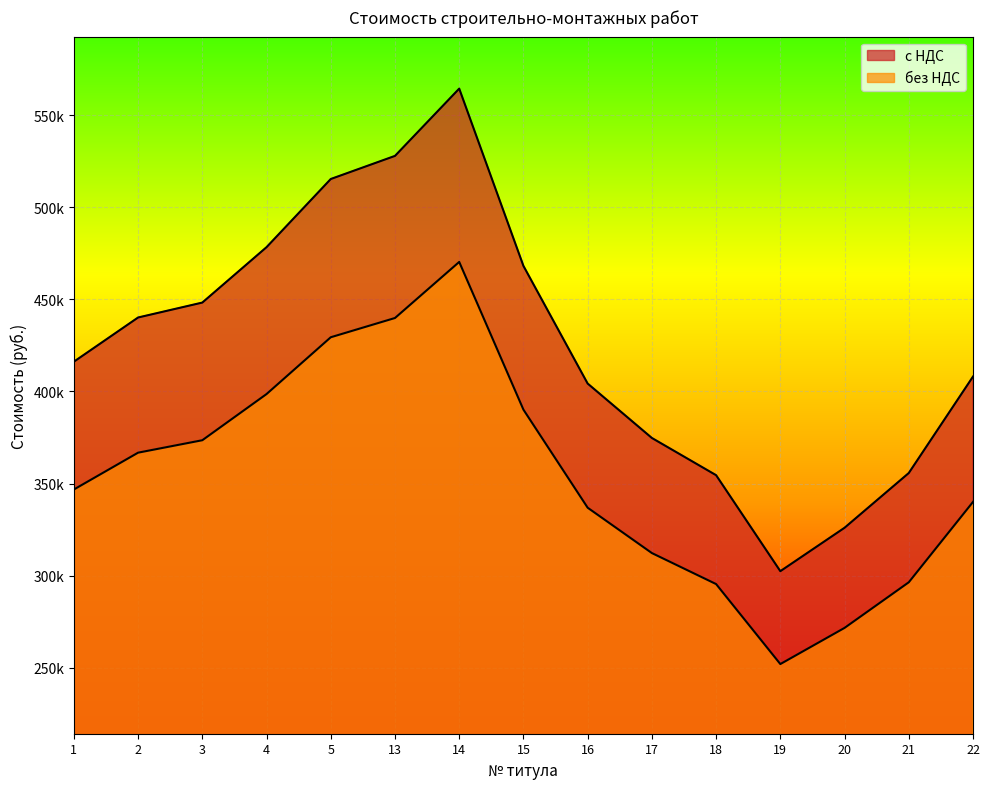

How many data points does each series have?

15